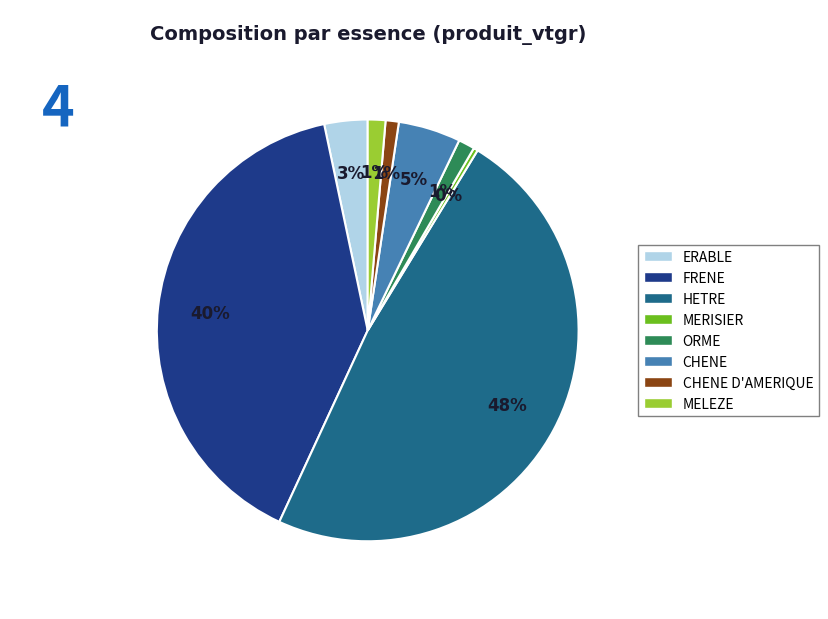

Does any single category account for the majority?

No